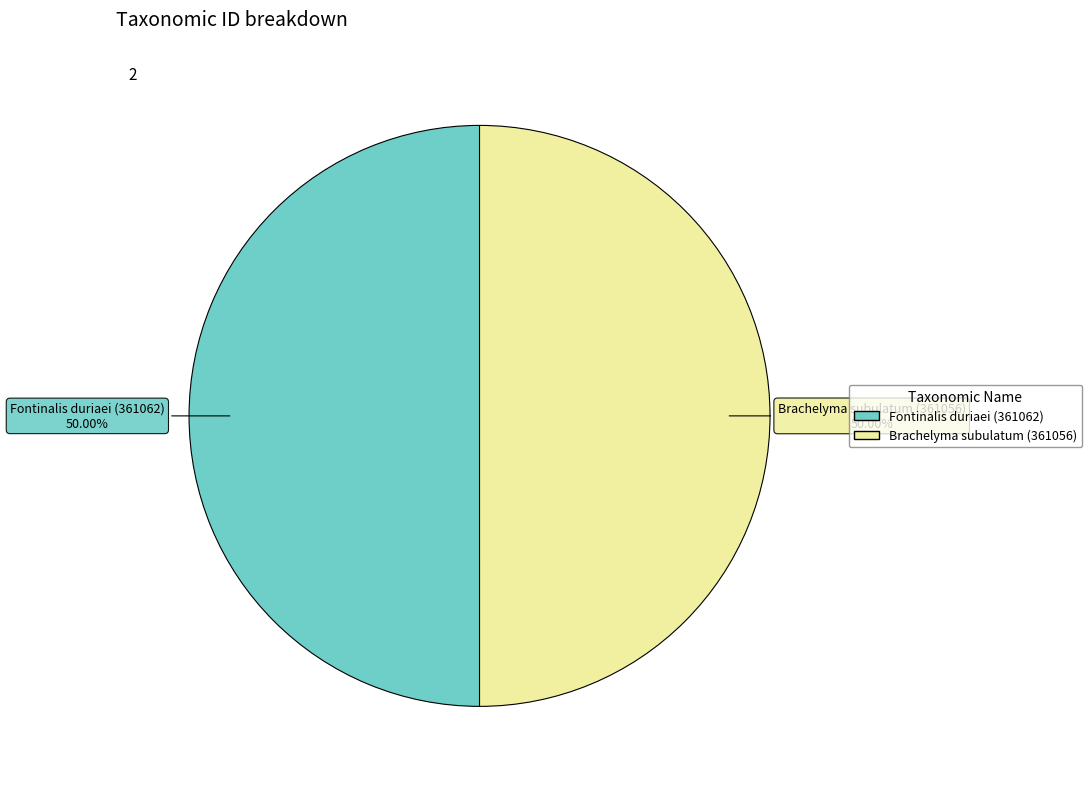

How many slices are in this pie chart?

2